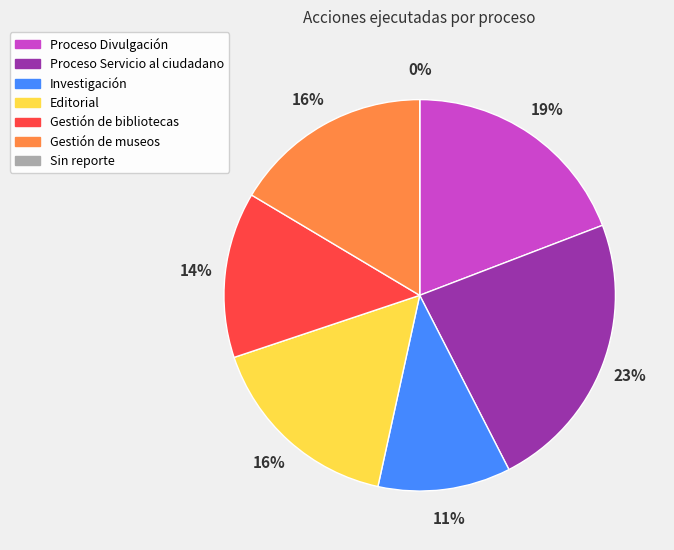

What is the smallest slice in the pie chart?

Sin reporte